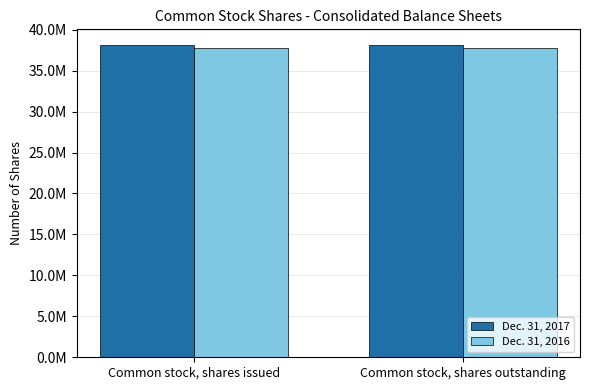

Are the bars horizontal?

No